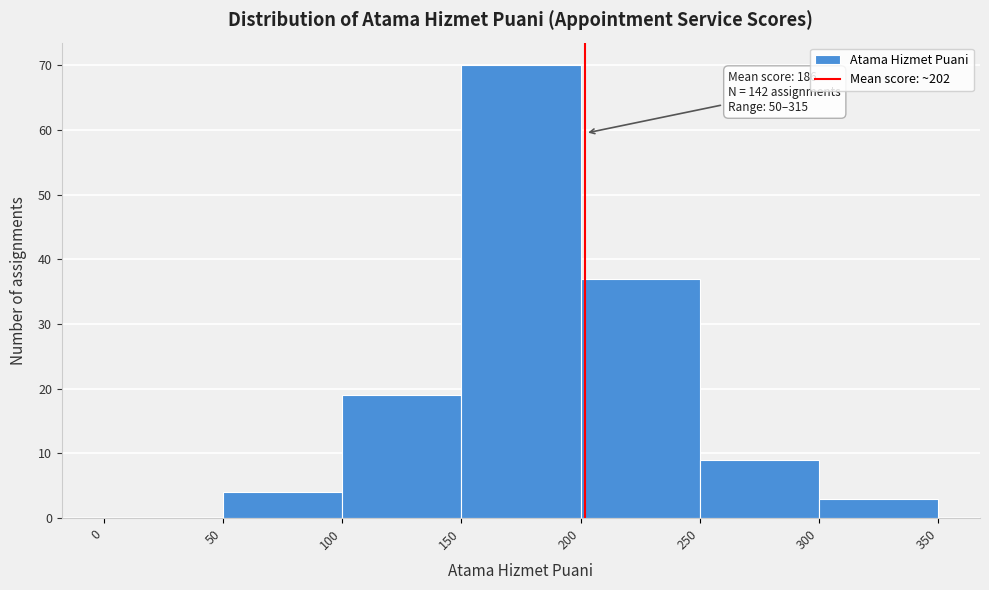

Which range on the x-axis has the tallest bar?

150 to 200